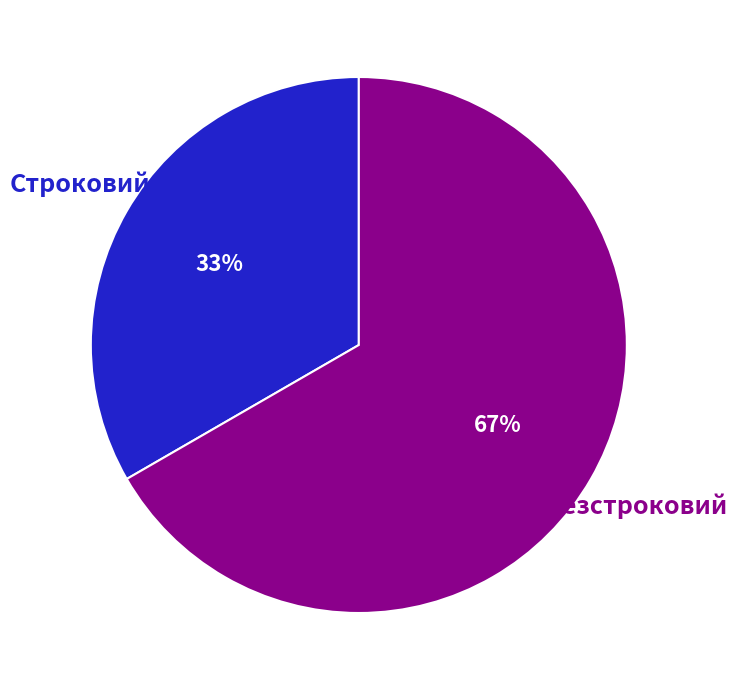

Count the number of slices in the pie.

2